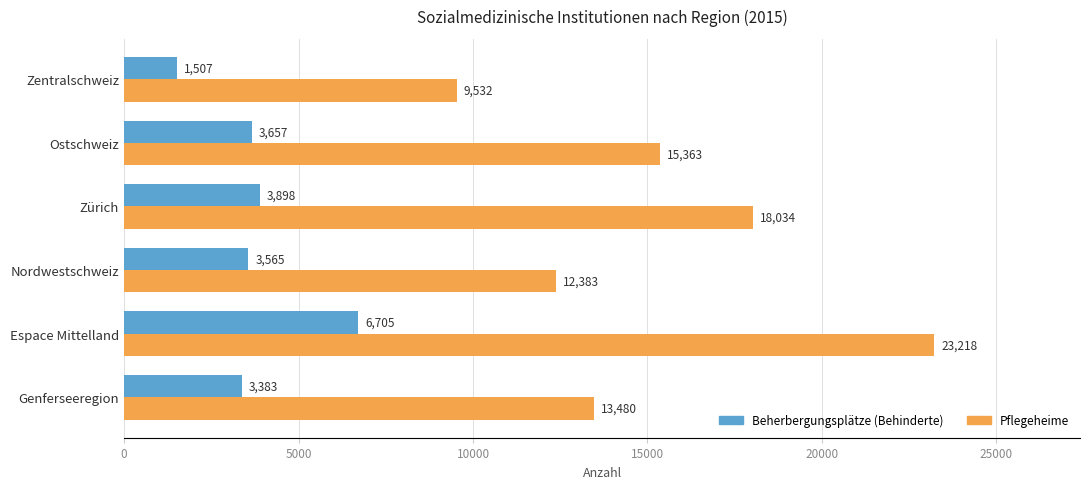

How many categories are shown in the chart?

6